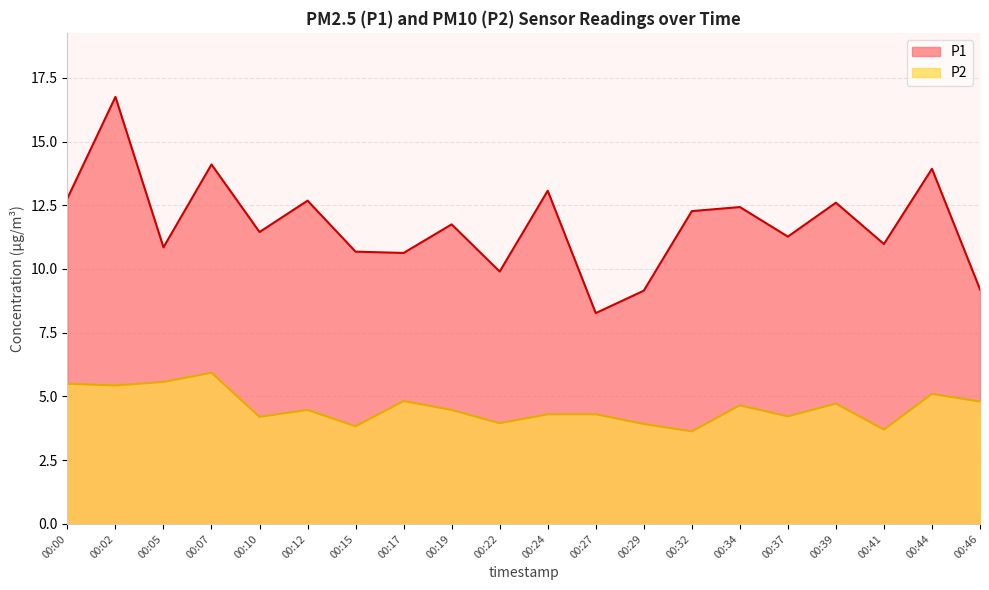

Reading right to left, list all the values displayed in this chart.

P1: 00:46=9.2	00:44=13.9	00:41=11.0	00:39=12.6	00:37=11.3	00:34=12.4	00:32=12.3	00:29=9.2	00:27=8.3	00:24=13.1	00:22=9.9	00:19=11.8	00:17=10.6	00:15=10.7	00:12=12.7	00:10=11.4	00:07=14.1	00:05=10.8	00:02=16.8	00:00=12.8
P2: 00:46=4.8	00:44=5.1	00:41=3.7	00:39=4.7	00:37=4.2	00:34=4.7	00:32=3.6	00:29=3.9	00:27=4.3	00:24=4.3	00:22=4.0	00:19=4.5	00:17=4.8	00:15=3.8	00:12=4.5	00:10=4.2	00:07=5.9	00:05=5.6	00:02=5.4	00:00=5.5